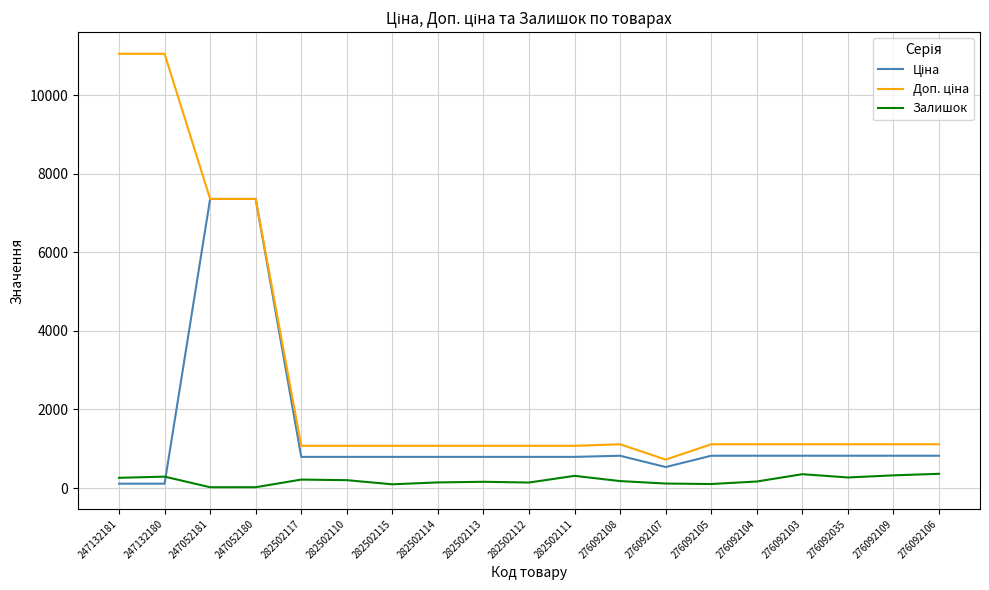

What is the greatest value displayed?

11055.0